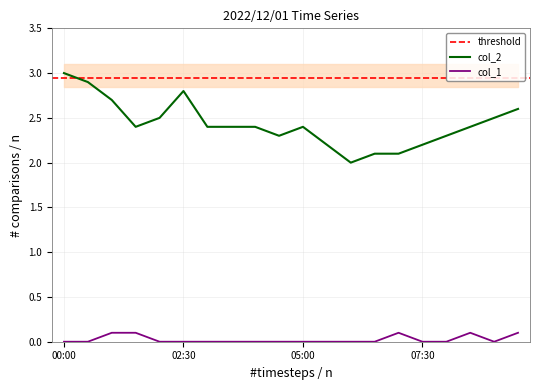

The value of col_2 at 07:30 is 3.4. True or false?

False